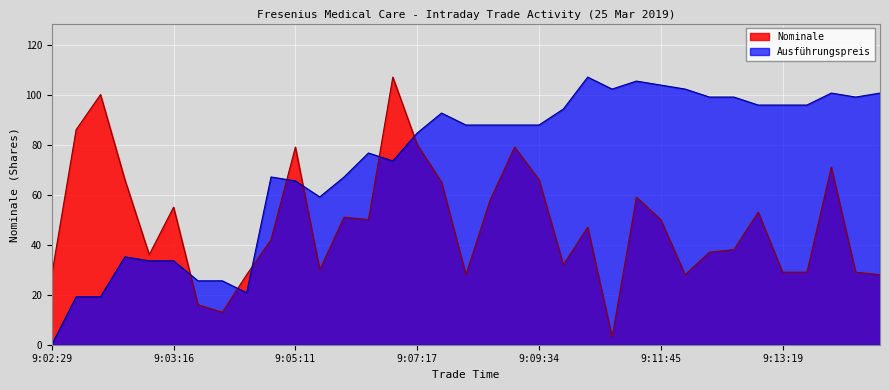

What are all the series names shown in the legend?

Nominale, Ausführungspreis